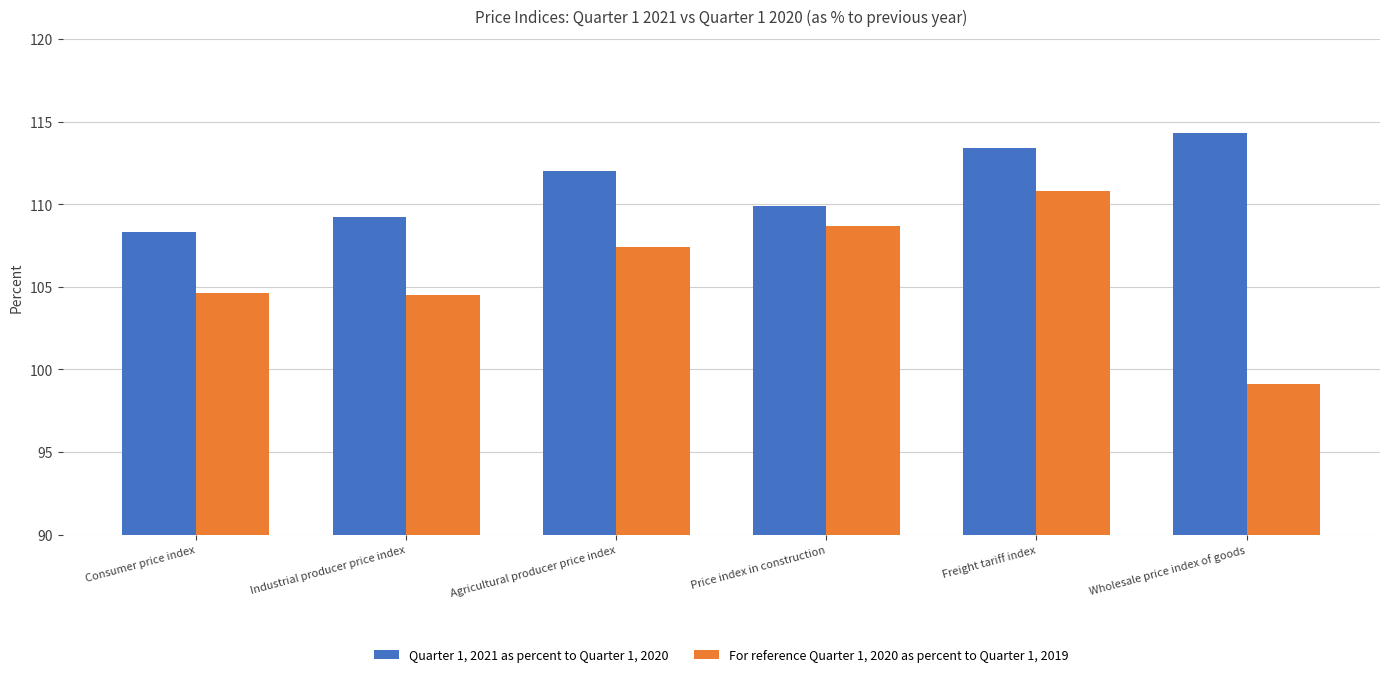

What is the difference between the Quarter 1, 2021 as percent to Quarter 1, 2020 values at Consumer price index and Wholesale price index of goods?

6.0